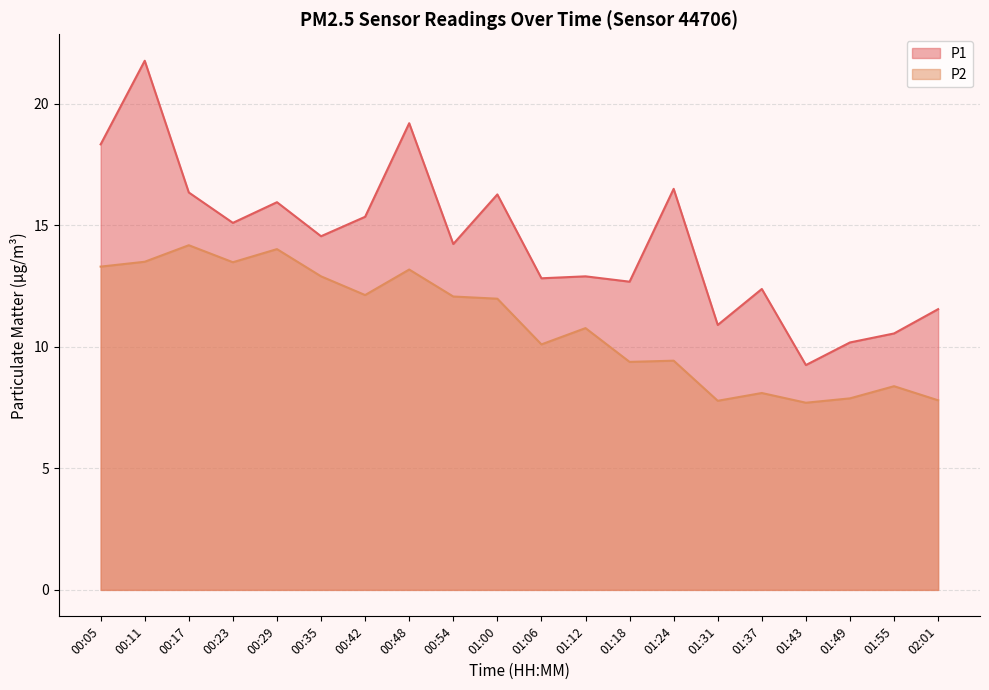

The value of P1 at 00:54 is 14.2. True or false?

True